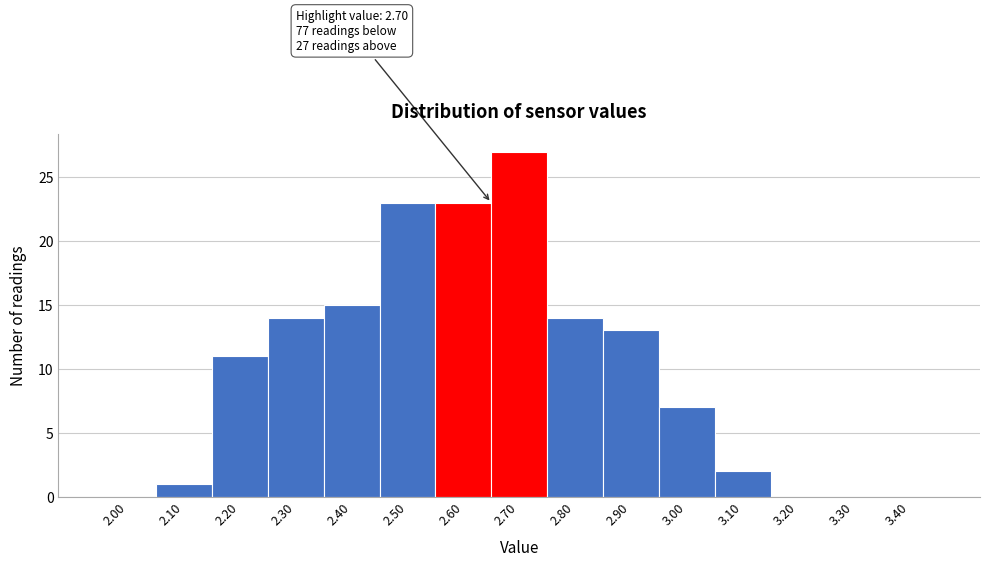

Reading right to left, extract all data points from this chart.

3.40=0	3.30=0	3.20=0	3.10=2	3.00=7	2.90=13	2.80=14	2.70=27	2.60=23	2.50=23	2.40=15	2.30=14	2.20=11	2.10=1	2.00=0